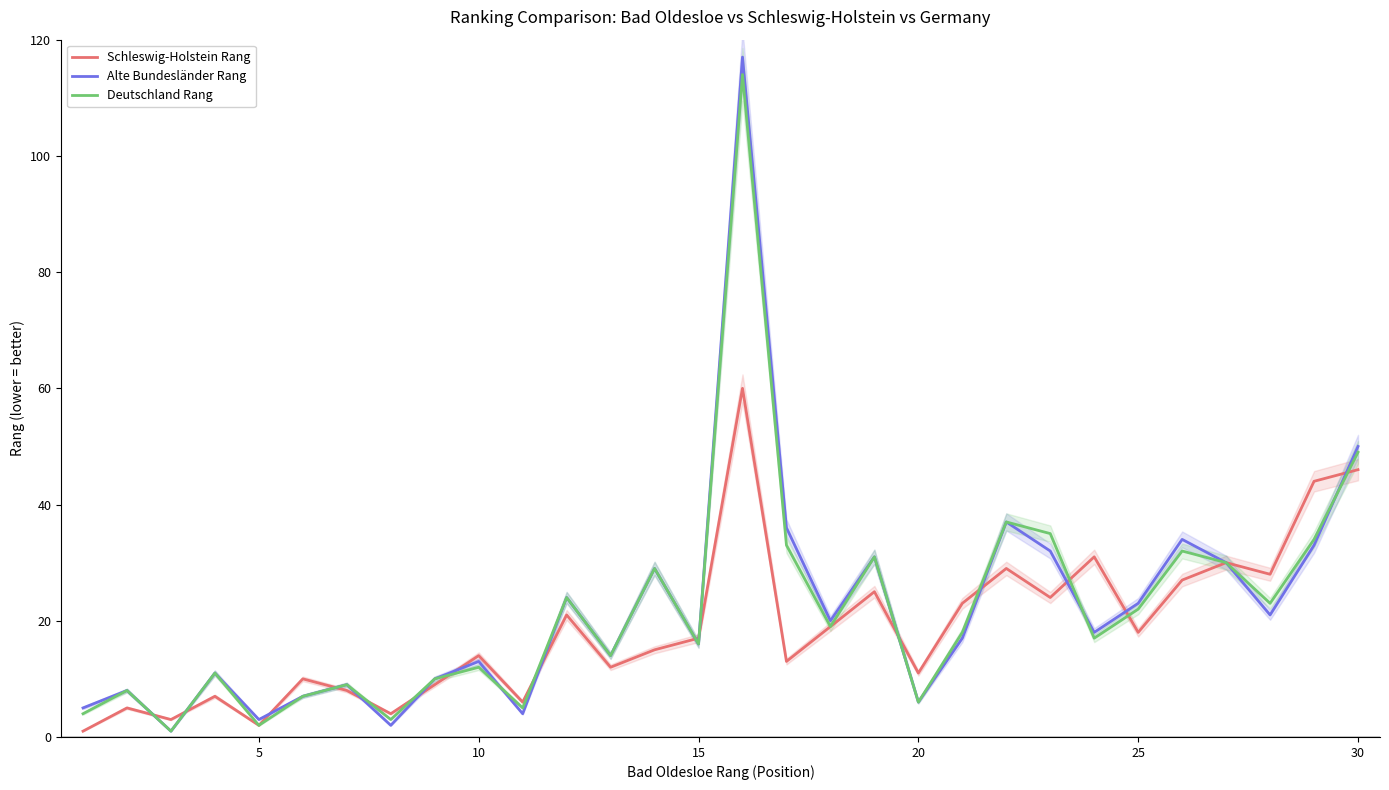

How many lines are shown in the chart?

3